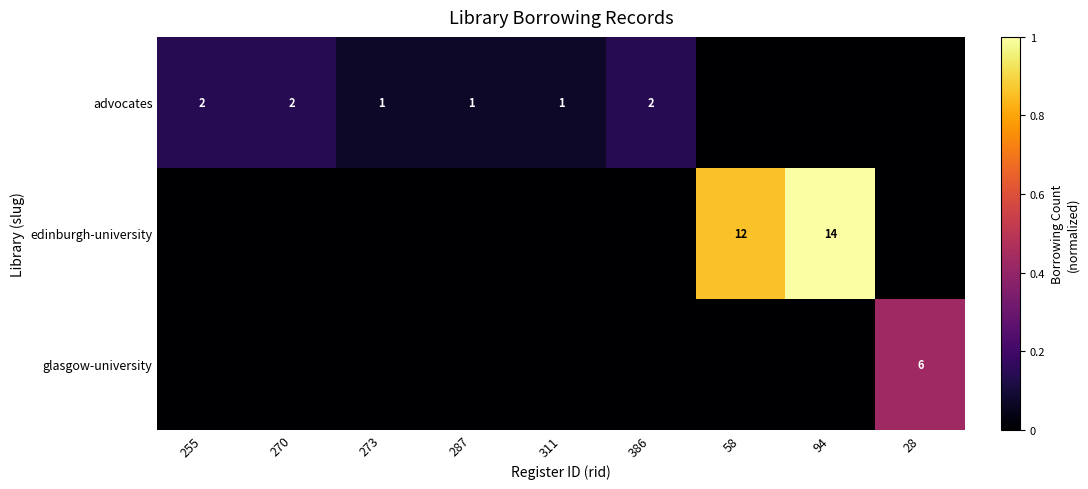

Is the value of glasgow-university at 28 greater than the value of edinburgh-university at 94?

No